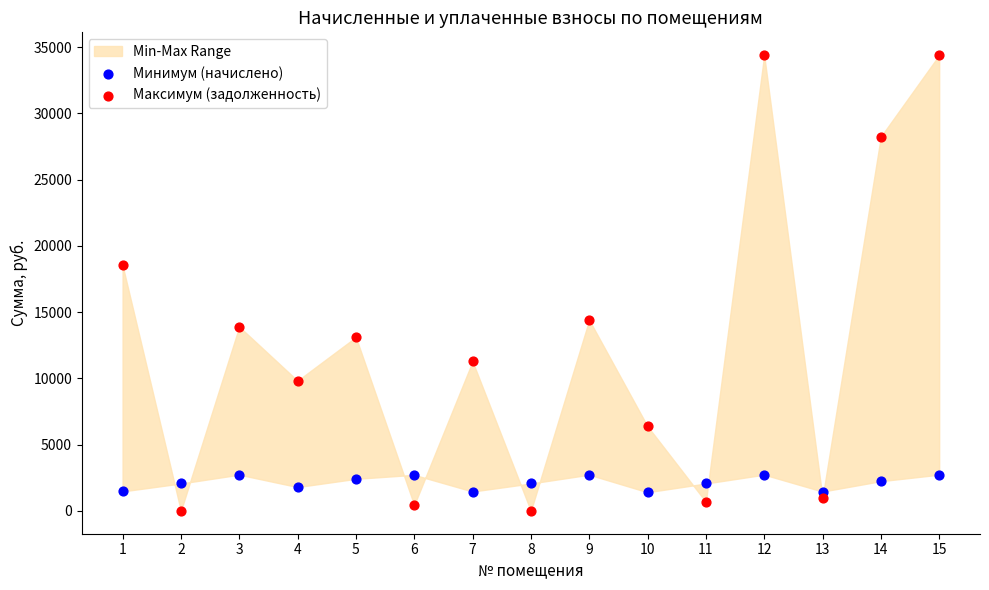

Which series reaches the maximum Y coordinate?

Максимум (задолженность)